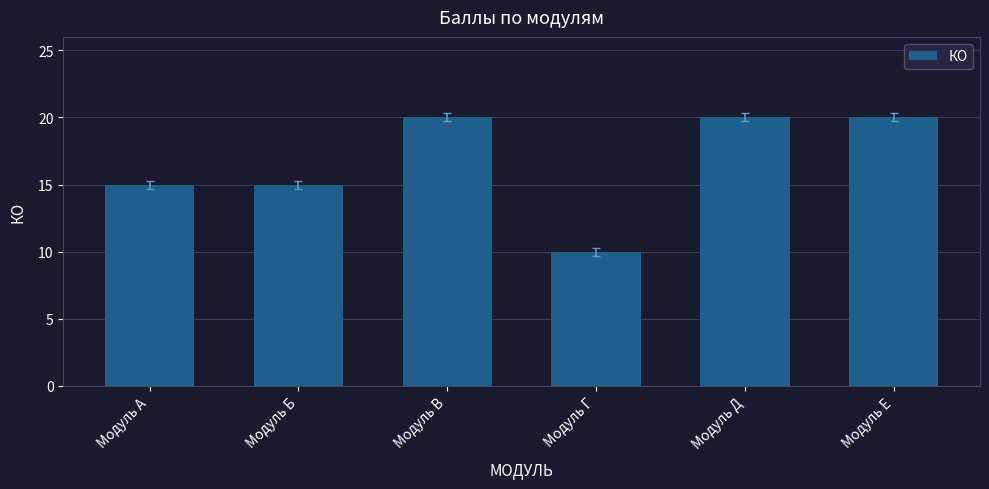

Count the number of categories in the chart.

6